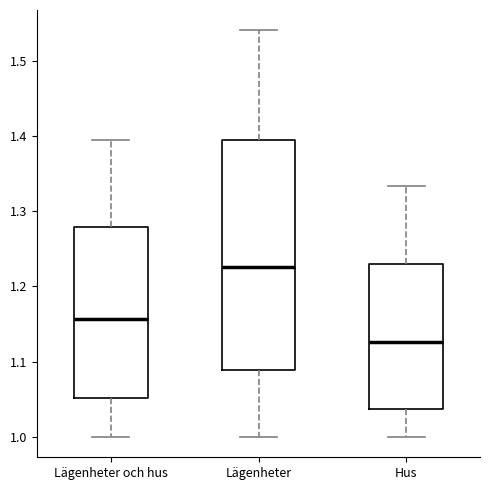

Which box has the lowest median line?

Hus